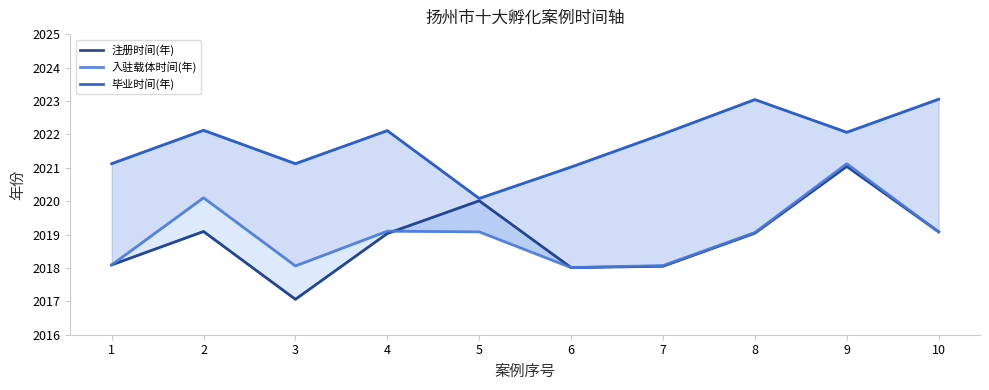

Is it true that 入驻载体时间(年) equals 3629.6 at 6?

False